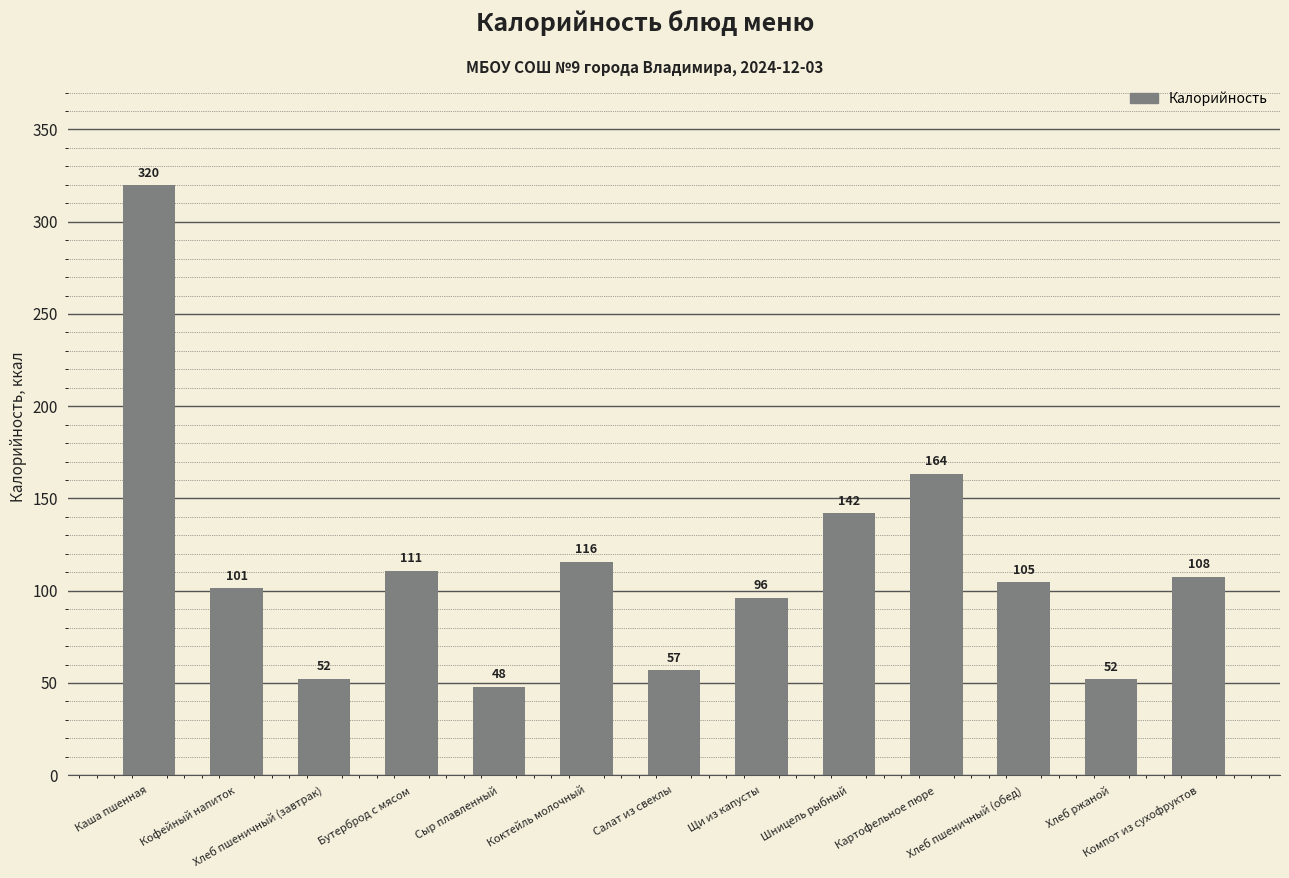

What is the difference between the values at Каша пшенная and Коктейль молочный?

204.0